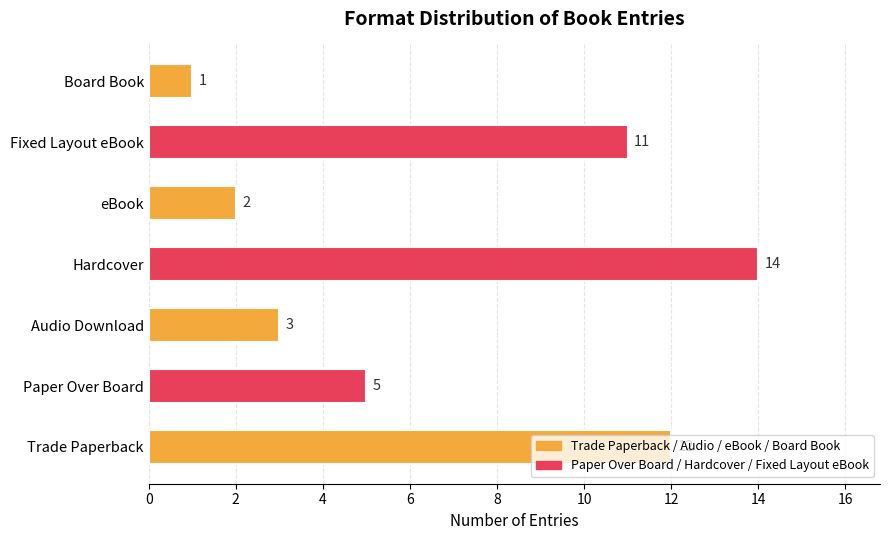

Count the number of data series in this chart.

1